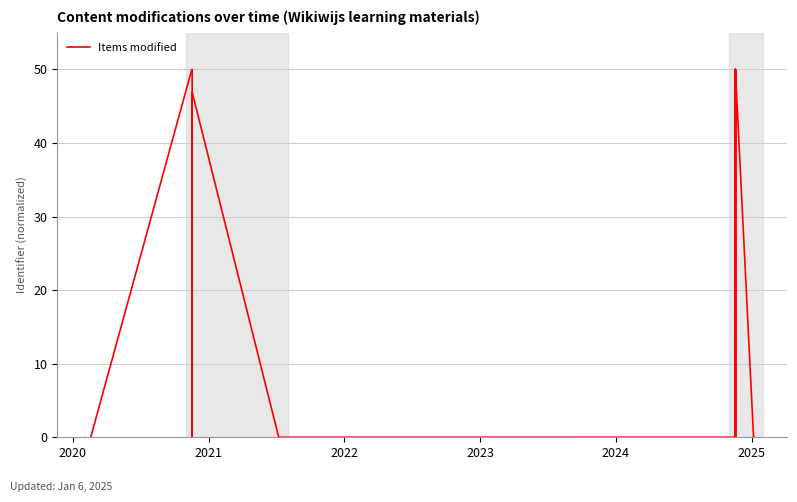

Does the chart display data point markers on the line(s)?

No